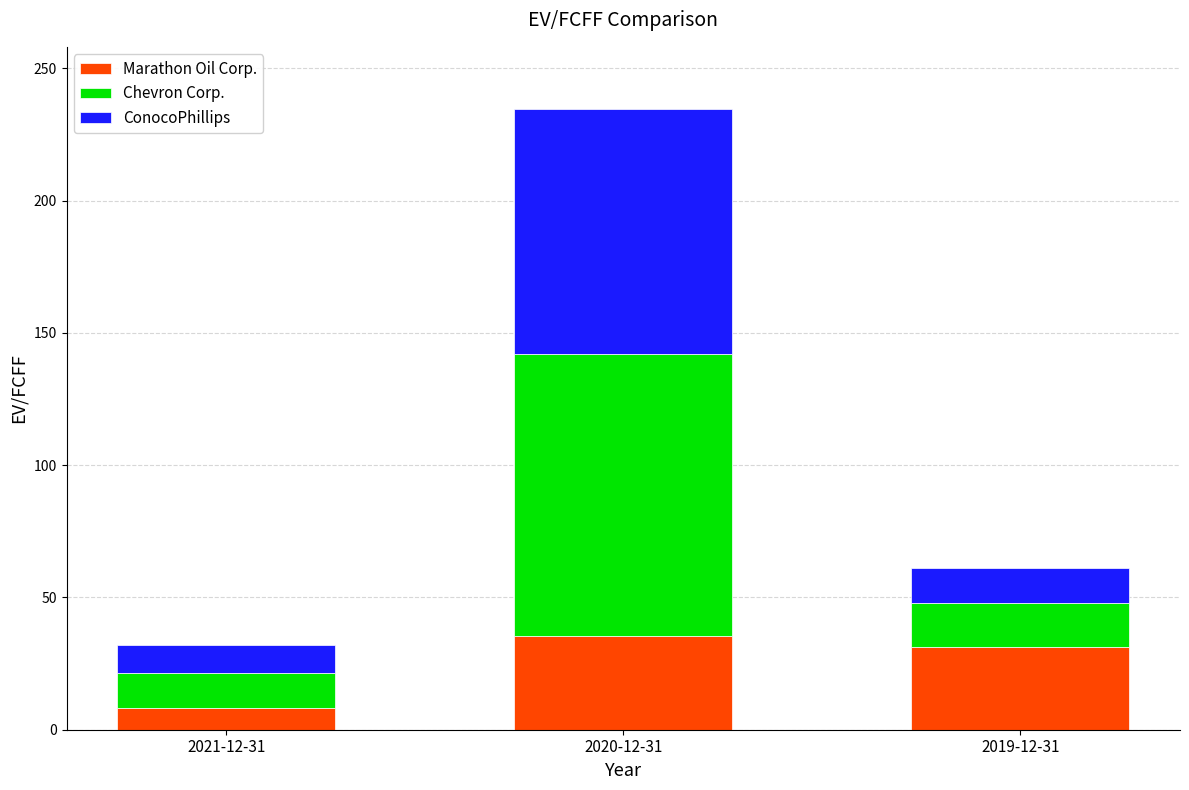

Does the chart contain stacked bars?

Yes